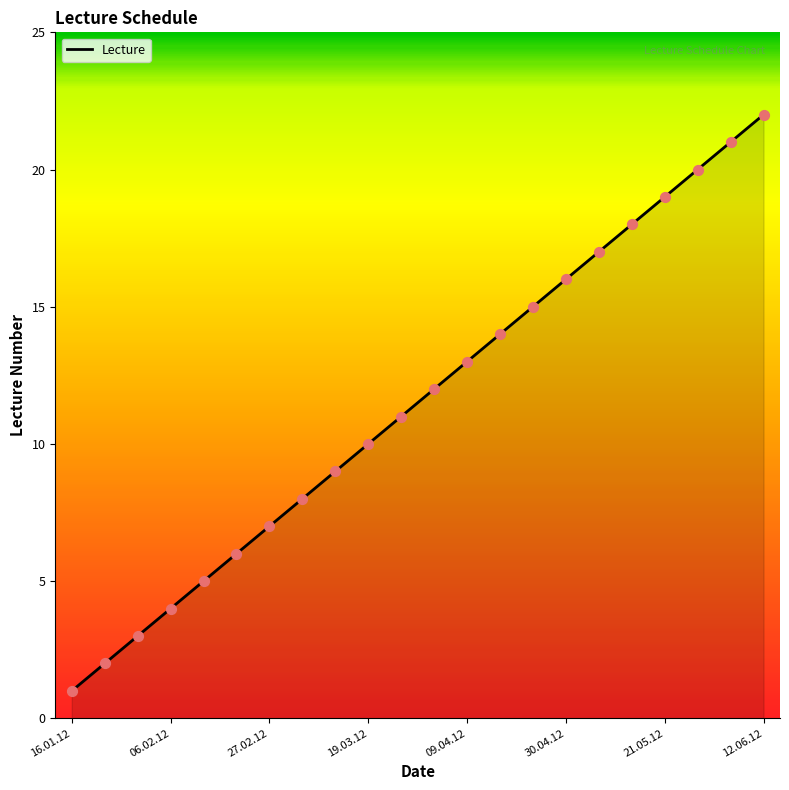

What is the greatest value displayed?

22